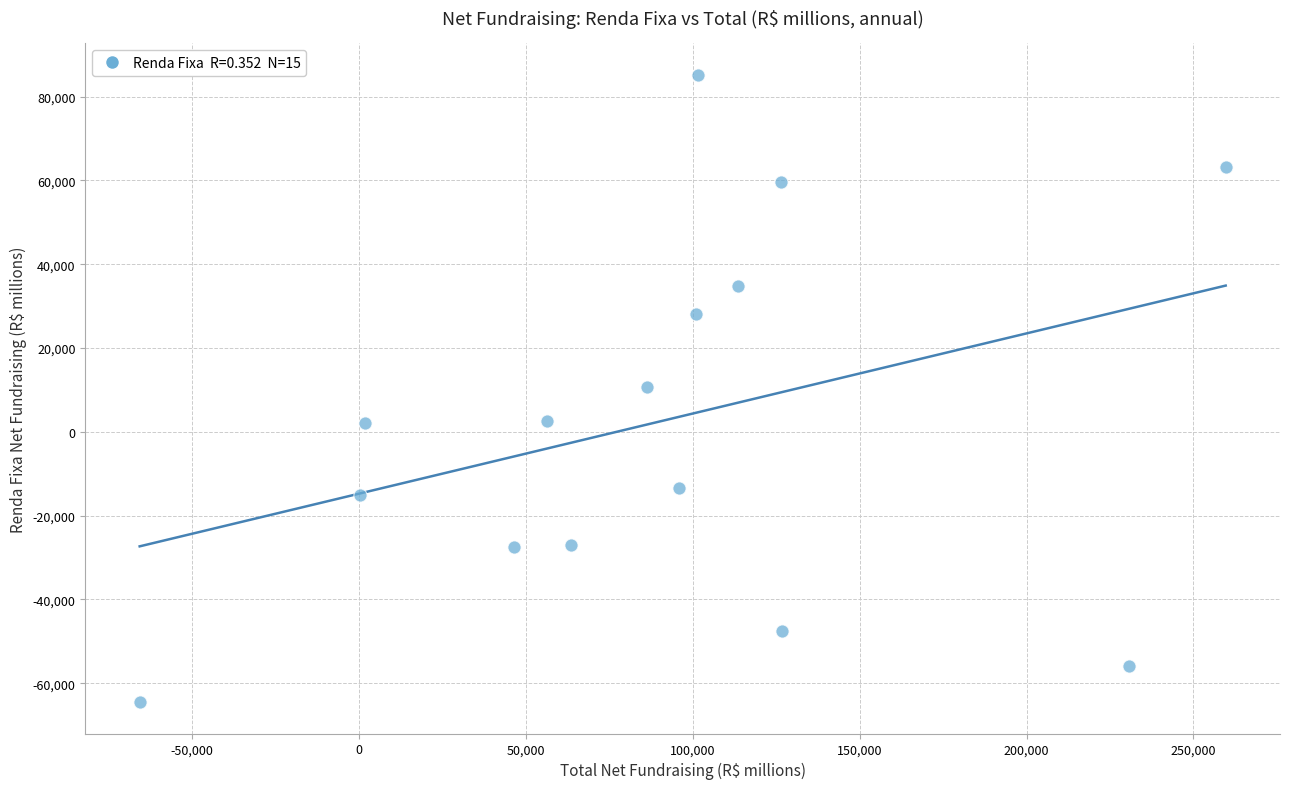

What is the range of X values (max minus min)?

325259.3